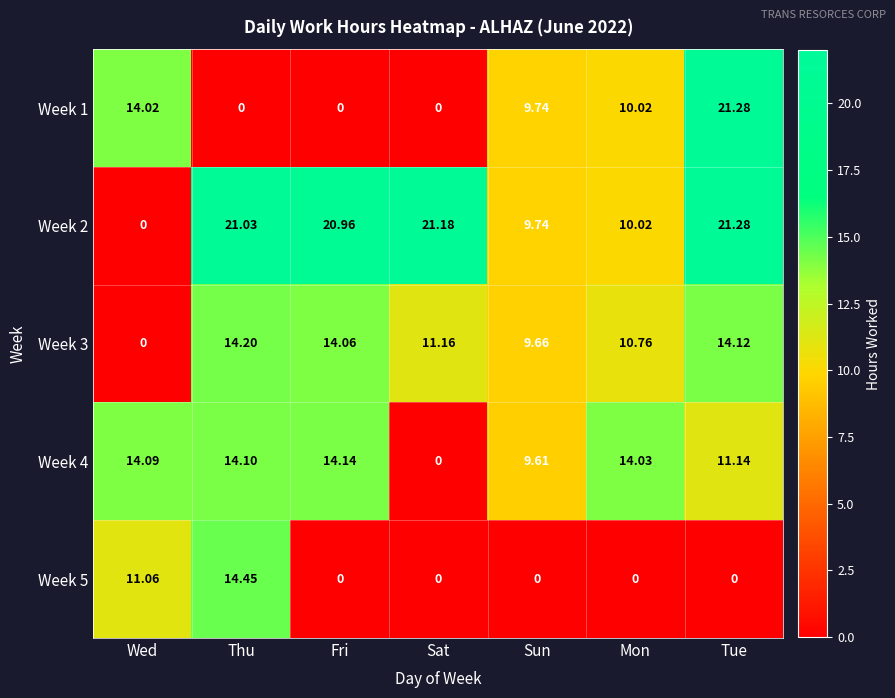

How many values in the Week 3 series exceed 11?

4